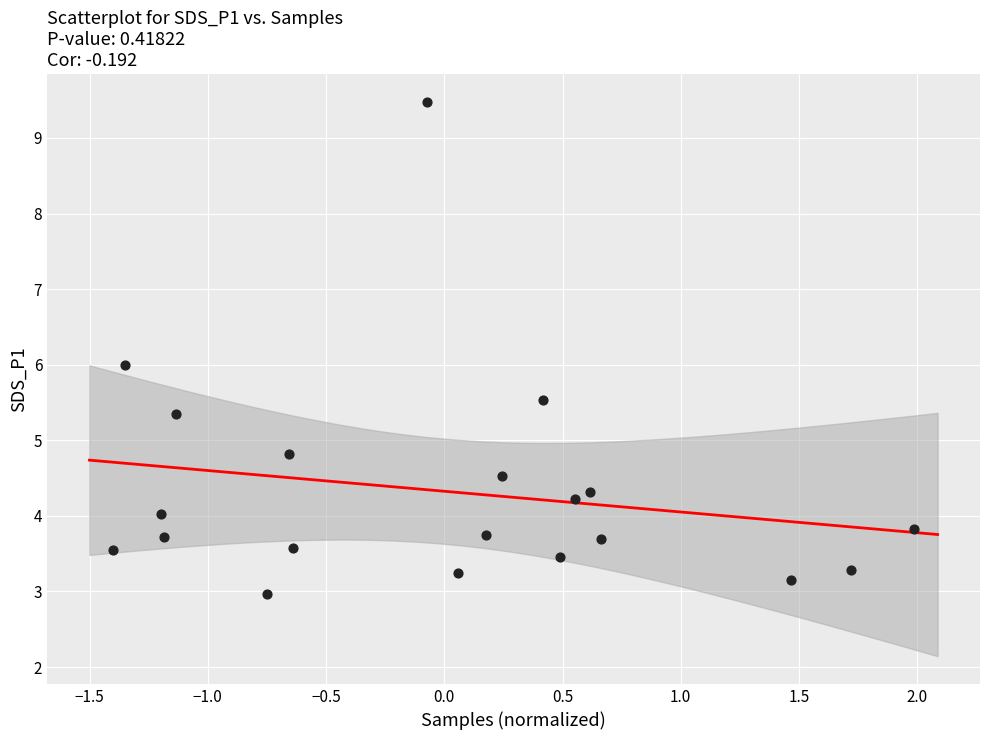

What is the range of X values (max minus min)?

3.4